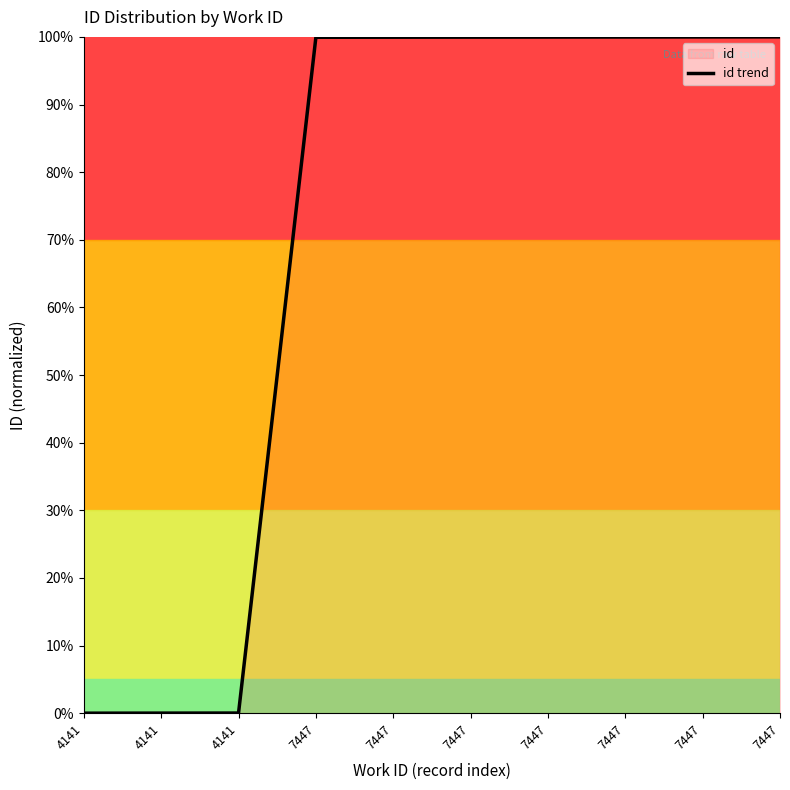

The chart shows a value of 100.0 at 7447. True or false?

True